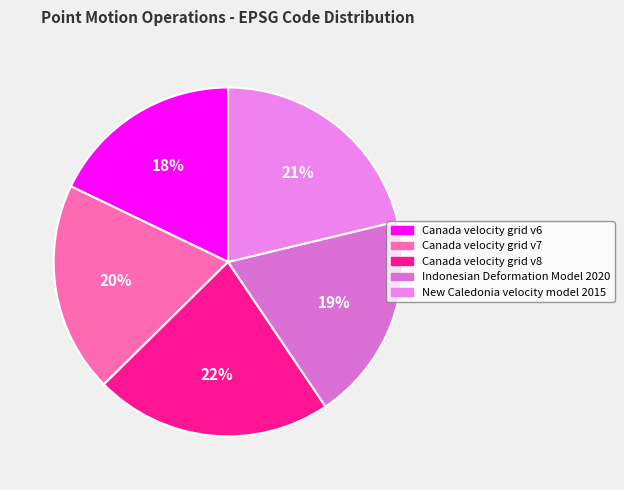

Between Canada velocity grid v7 and New Caledonia velocity model 2015, which is larger?

New Caledonia velocity model 2015